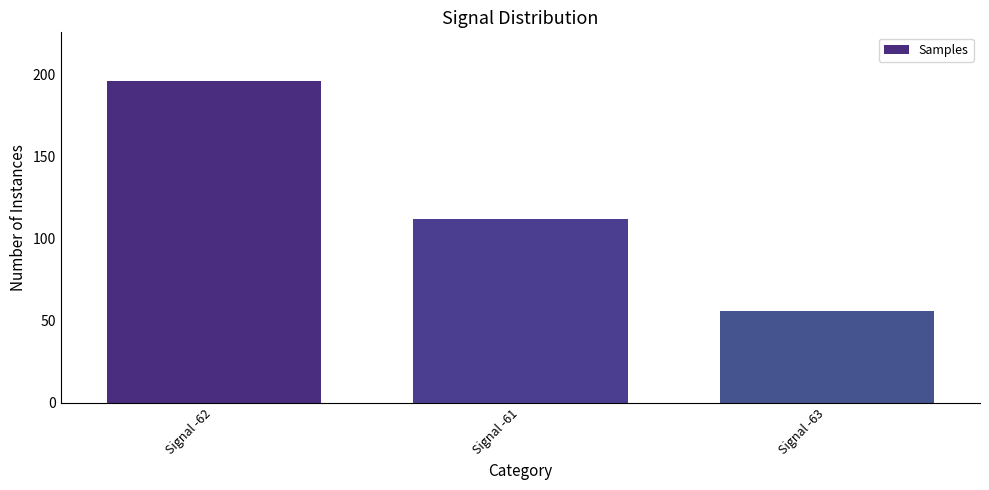

What position from the left is Signal -63?

3